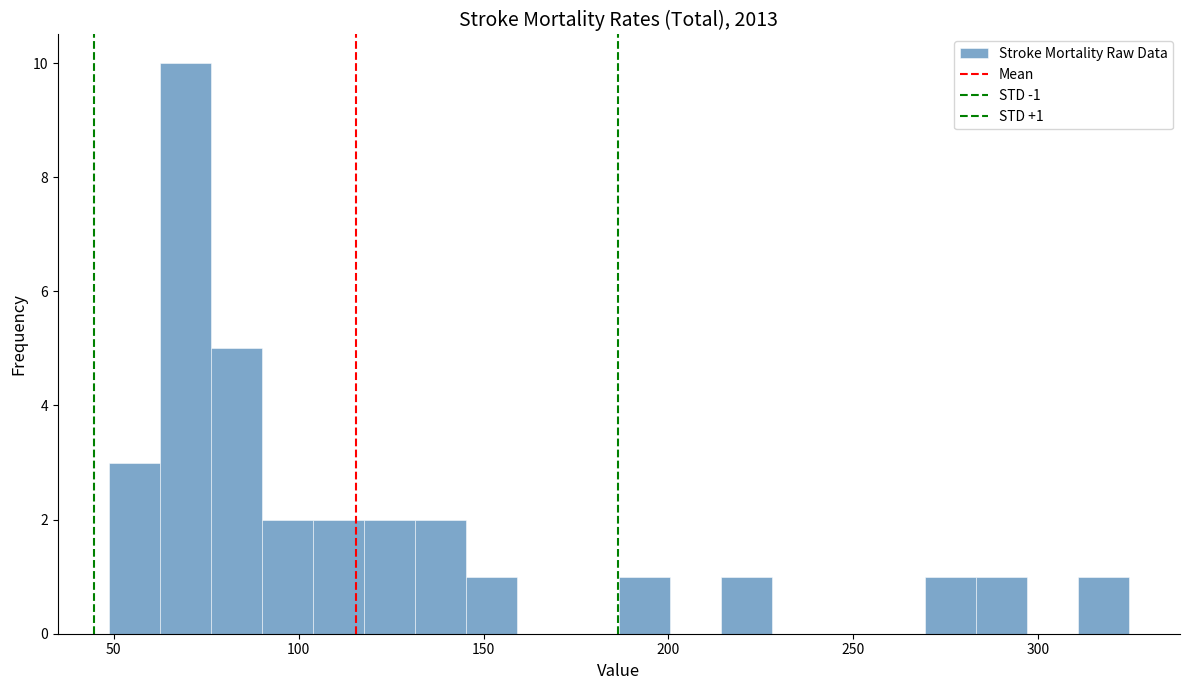

Read against the x-axis, roughly where is the centre of the tallest bar?

70